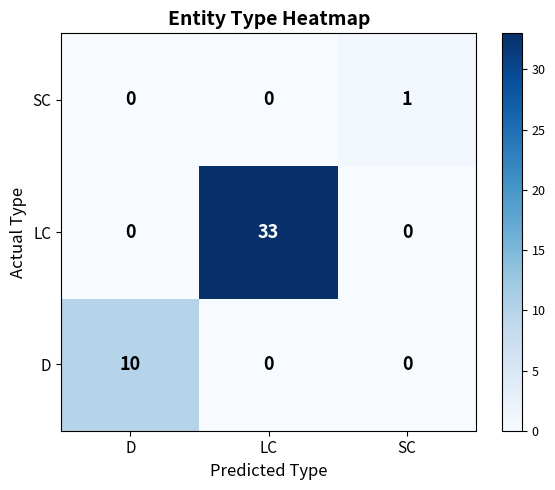

What is the sum of all LC values?

33